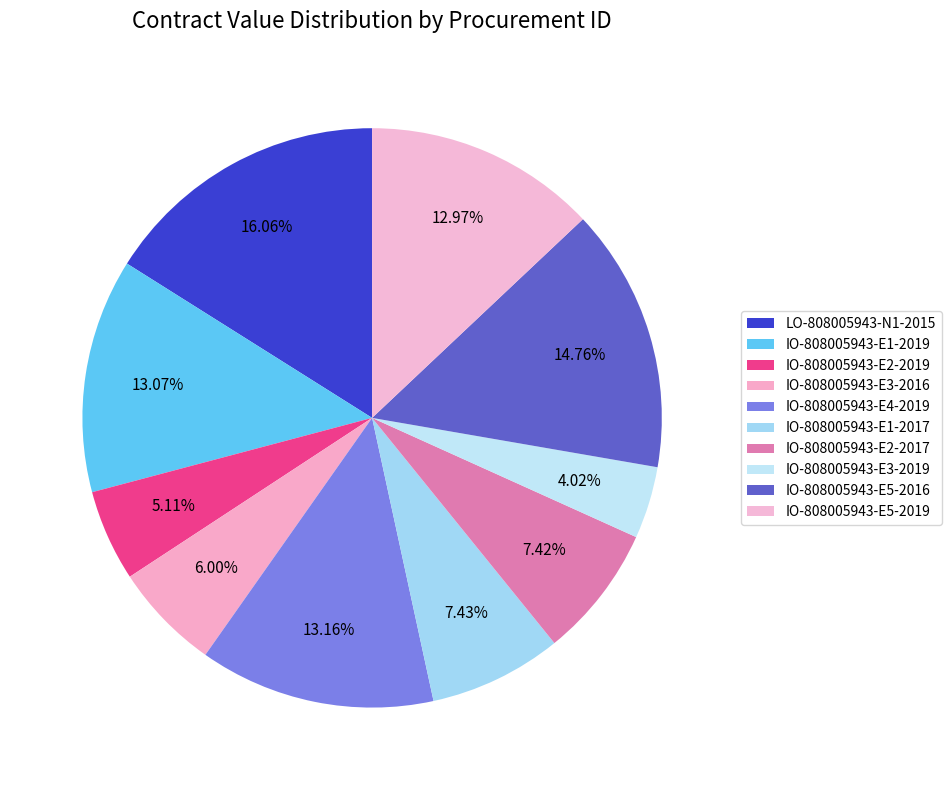

How many segments does this pie chart have?

10